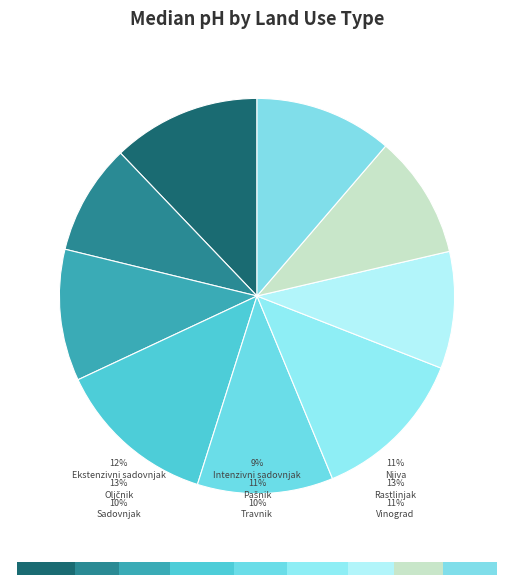

To the nearest percent, what portion does Intenzivni sadovnjak represent?

9%